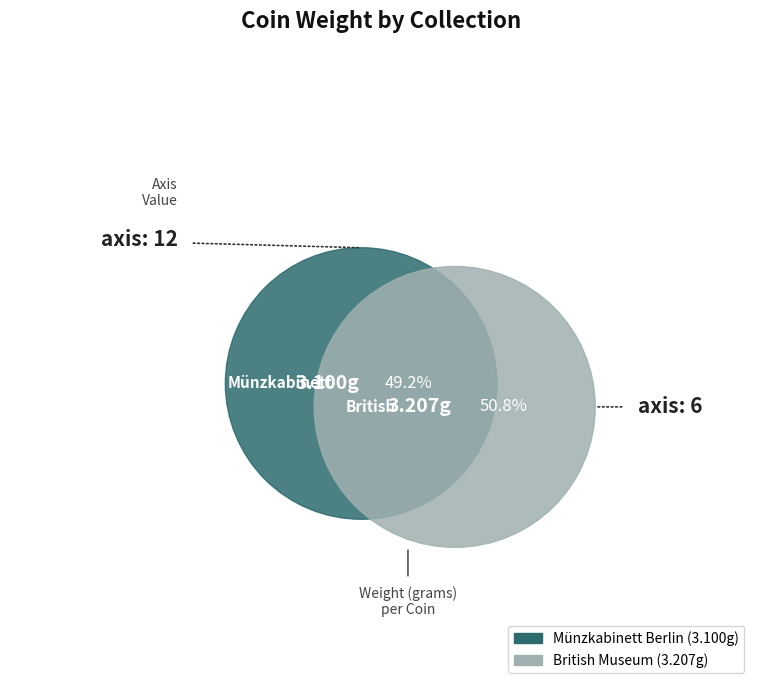

What percentage do British Museum and Münzkabinett Berlin together represent?

100.0%